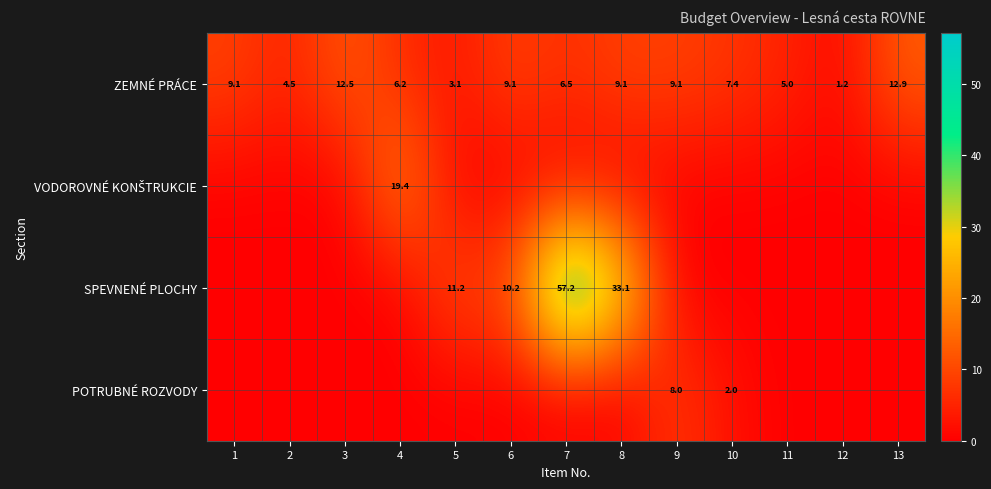

What value does the ZEMNÉ PRÁCE series have at 11?

5.0